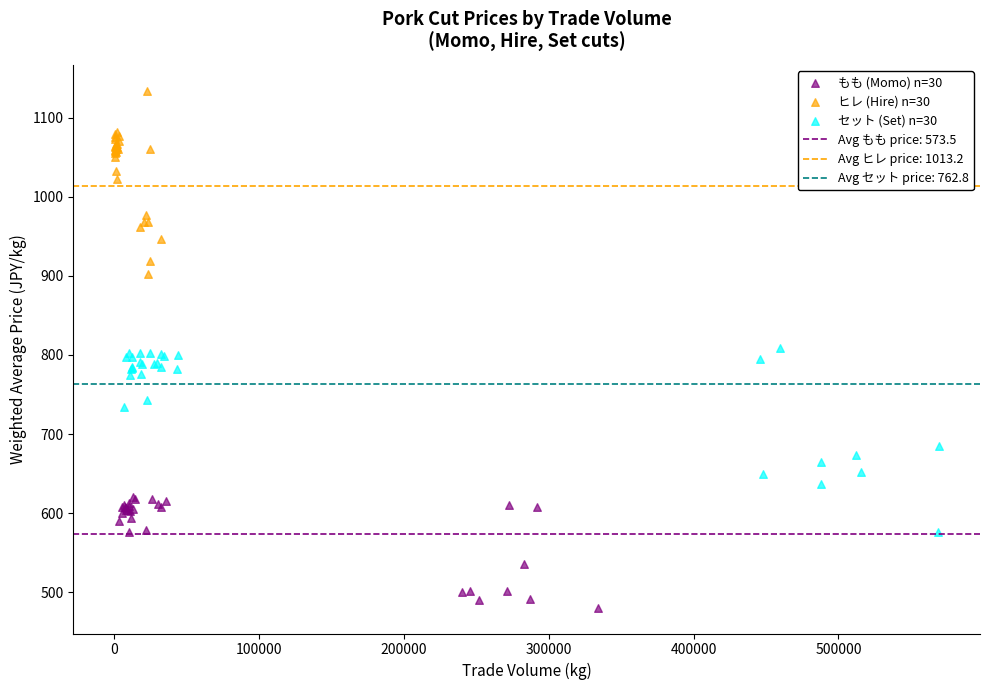

Which series has the widest spread of Y values?

セット (Set) n=30